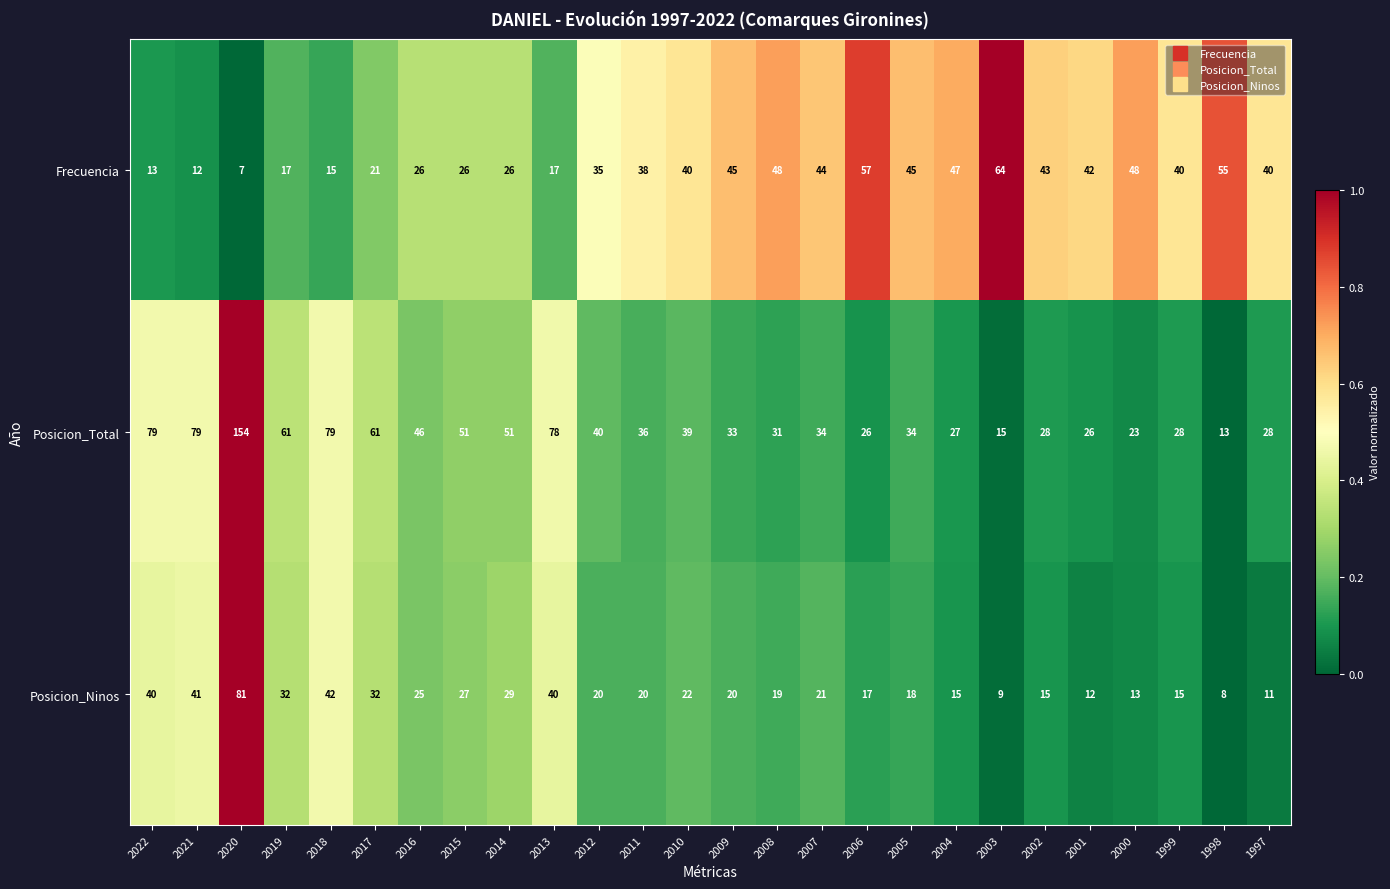

At 2019, list the series in order from largest to smallest.

Posicion_Total, Posicion_Ninos, Frecuencia